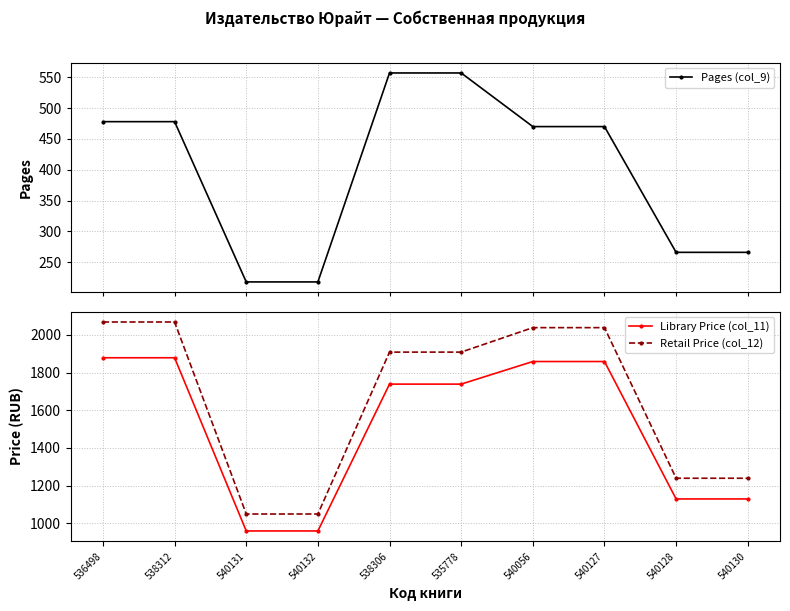

What is the minimum value shown in the chart?

218